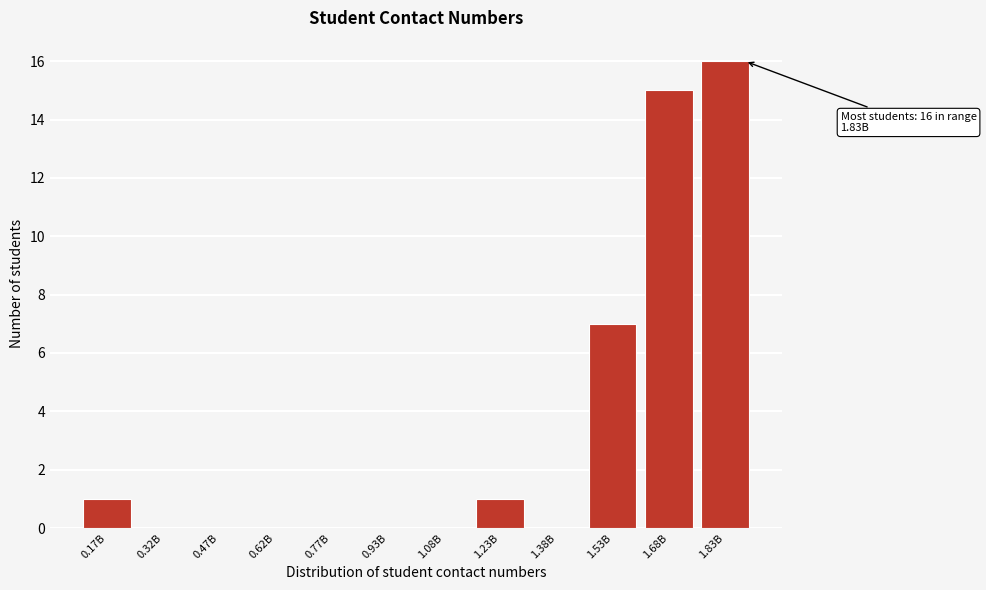

Reading left to right, transcribe all the data shown in this chart.

0.17B=1	0.32B=0	0.47B=0	0.62B=0	0.77B=0	0.93B=0	1.08B=0	1.23B=1	1.38B=0	1.53B=7	1.68B=15	1.83B=16